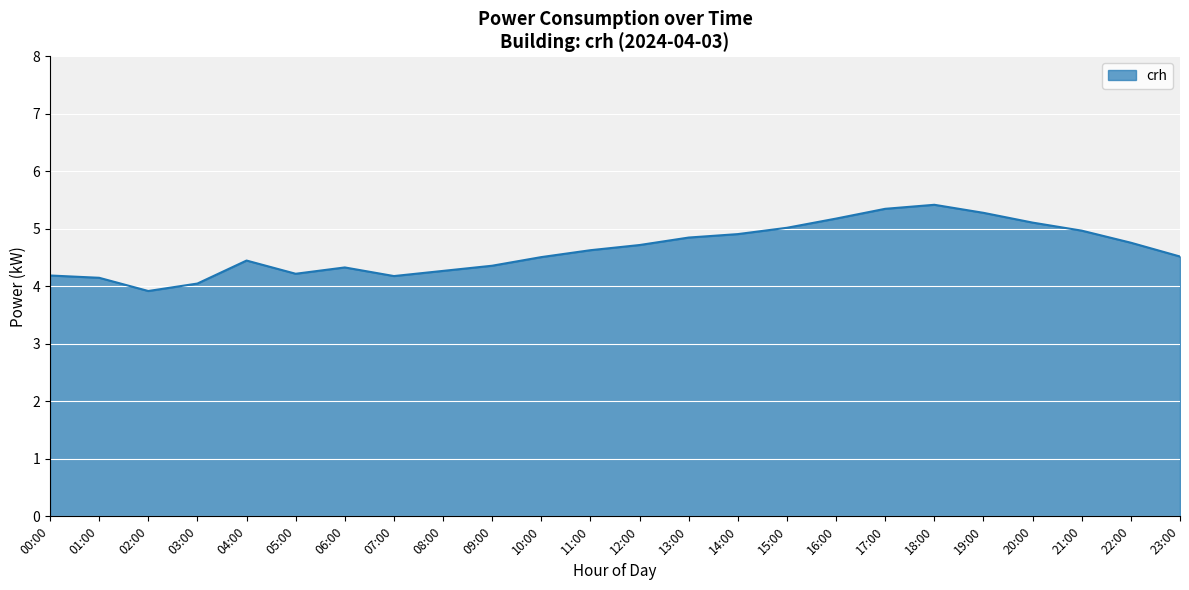

What is the change in value from 10:00 to 17:00?

+0.8